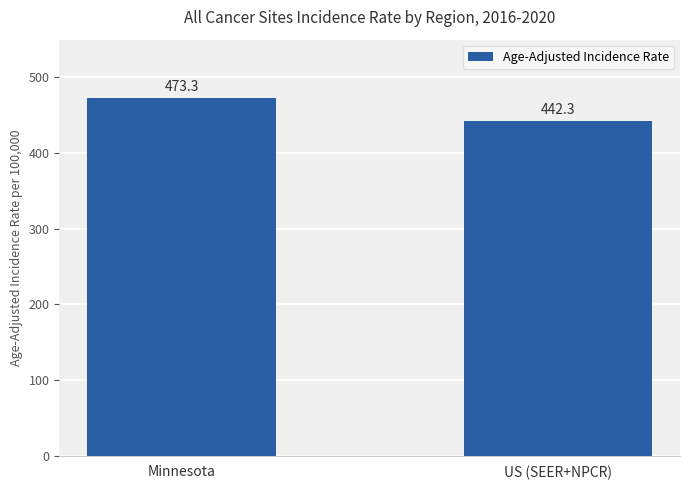

Reading left to right, transcribe all the data shown in this chart.

Minnesota=473.3	US (SEER+NPCR)=442.3